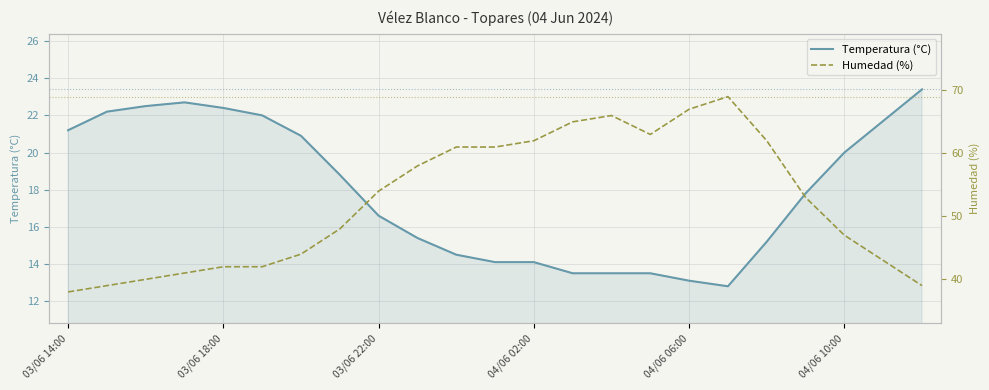

What is the greatest value displayed?

69.0